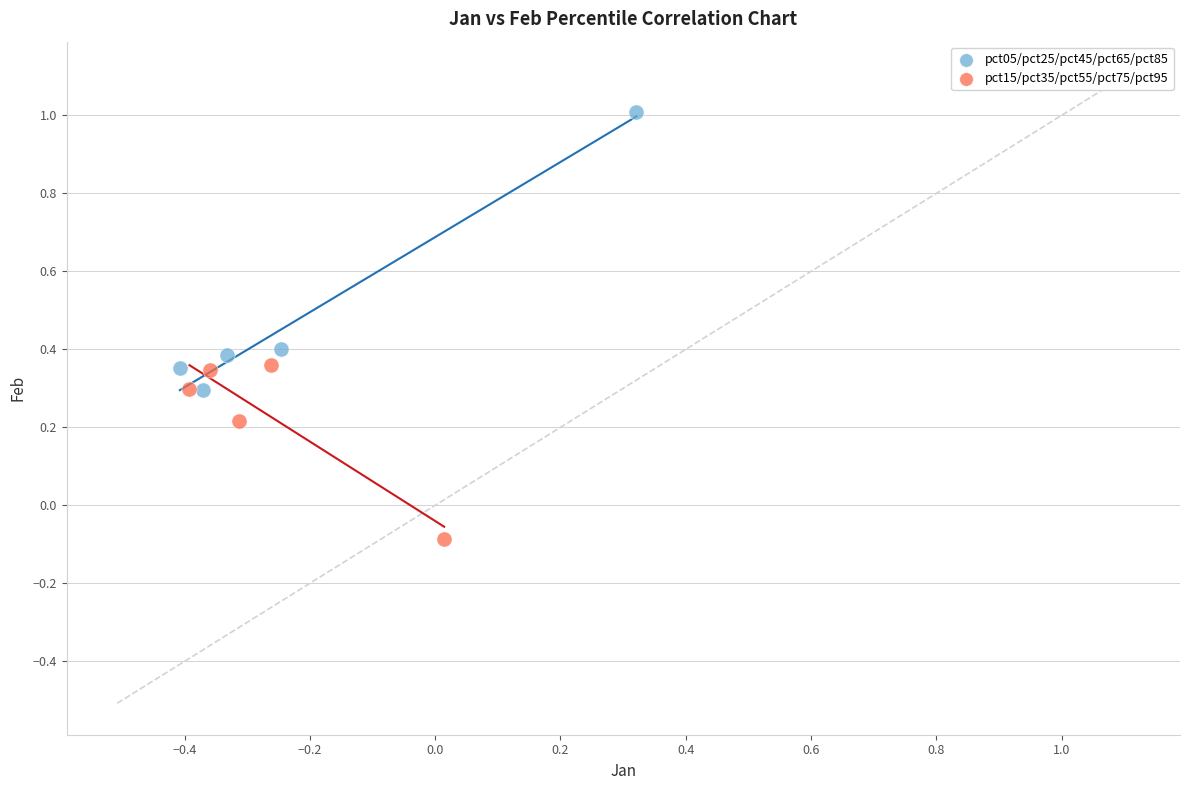

Which series contains the lowest Y value?

pct15/pct35/pct55/pct75/pct95